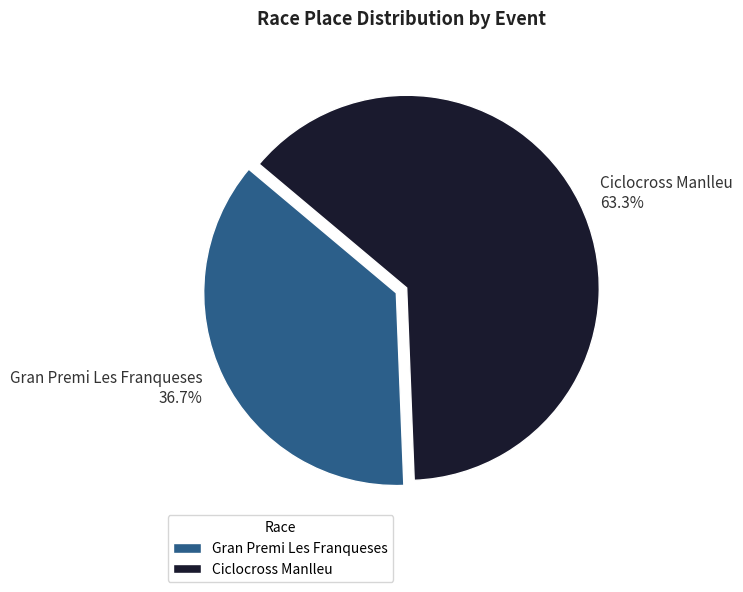

Rank the categories by value from lowest to highest.

Gran Premi Les Franqueses, Ciclocross Manlleu